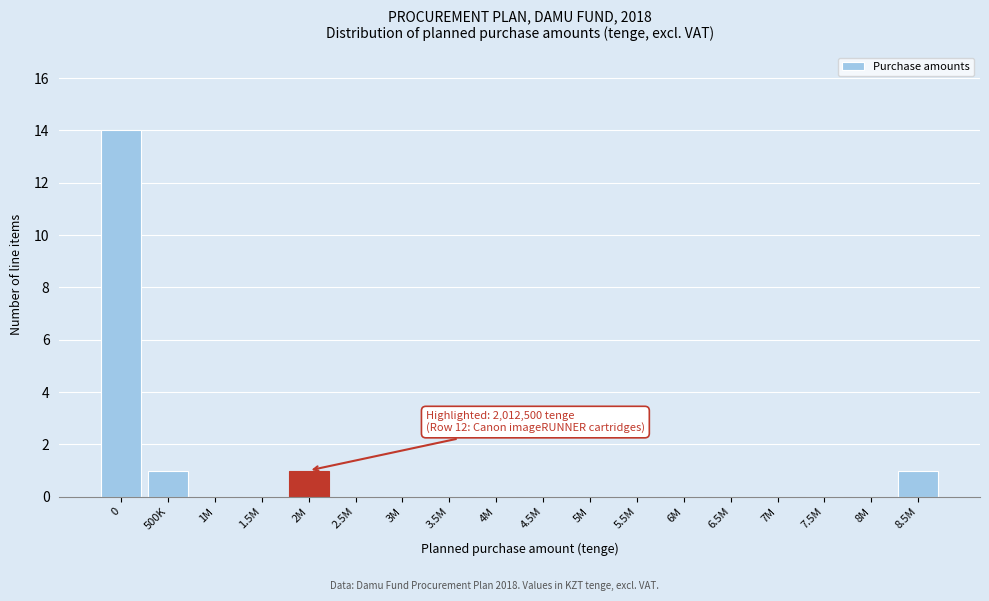

Reading left to right, extract all data points from this chart.

0=14	500K=1	1M=0	1.5M=0	2M=1	2.5M=0	3M=0	3.5M=0	4M=0	4.5M=0	5M=0	5.5M=0	6M=0	6.5M=0	7M=0	7.5M=0	8M=0	8.5M=1